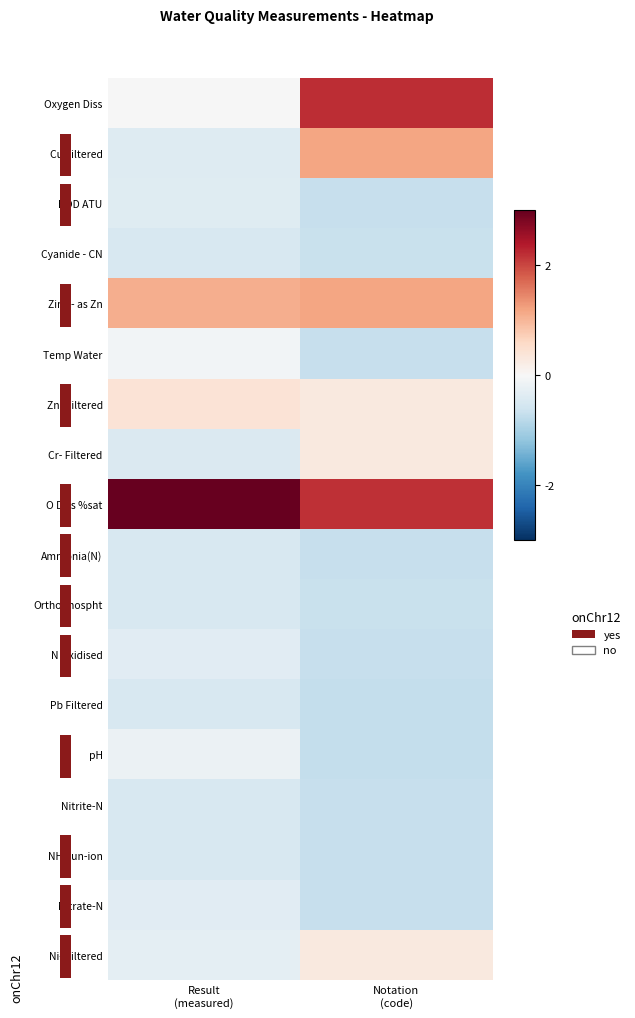

Rank the series by their maximum value, from lowest to highest.

NH3 un-ion, Cyanide - CN, Nitrite-N, Ammonia(N), Pb Filtered, Orthophospht, BOD ATU, Nitrate-N, N Oxidised, pH, Temp Water, Cr- Filtered, Ni- Filtered, Zn- Filtered, Cu Filtered, Zinc - as Zn, Oxygen Diss, O Diss %sat